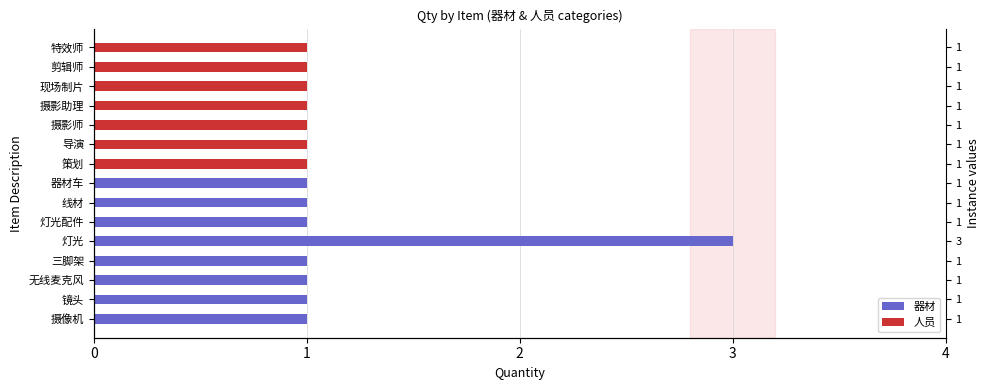

What is the value of the 14th bar from the left?

1